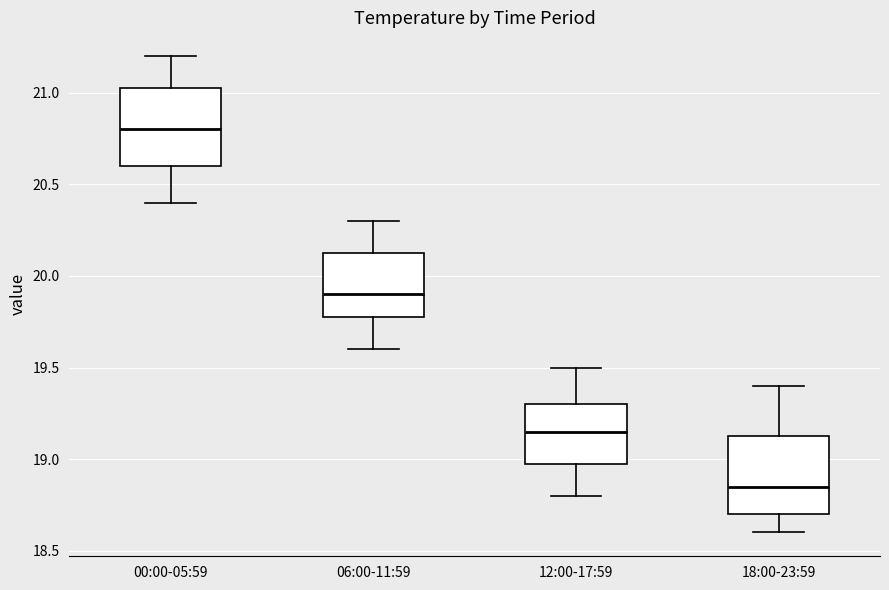

Where does the upper whisker of the box for 06:00-11:59 end on the y-axis? The values are not printed on the chart, so give them approximately, as read against the axis.

20.30